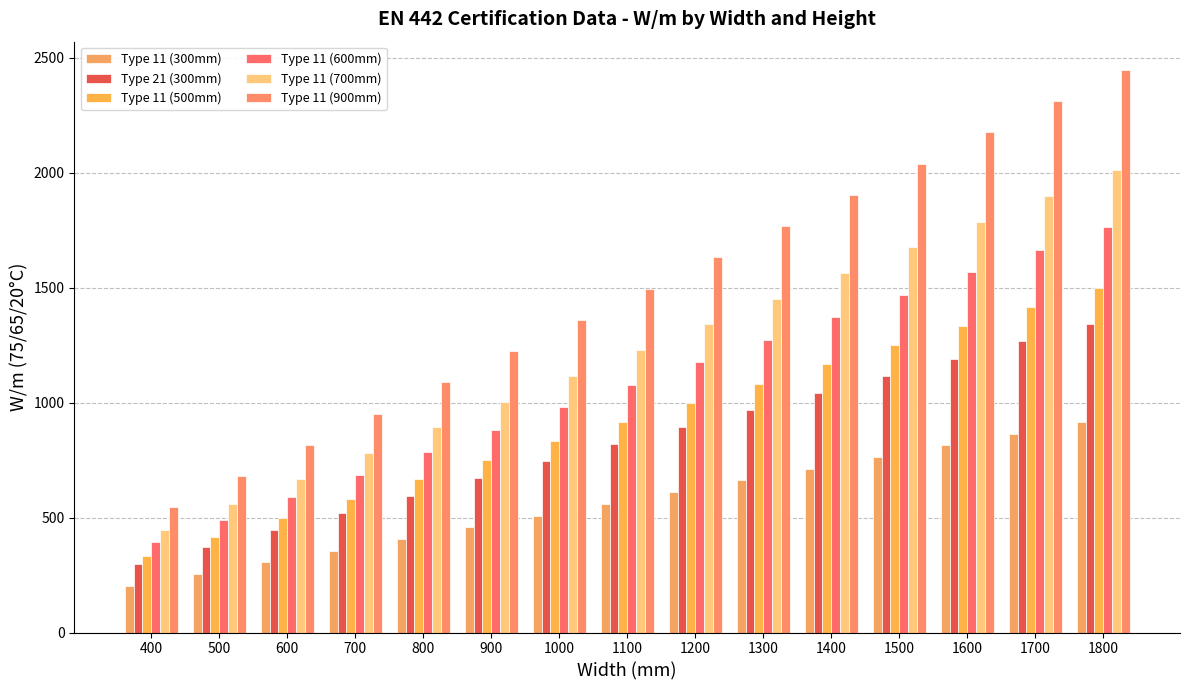

At which label does Type 11 (600mm) reach its peak?

1800